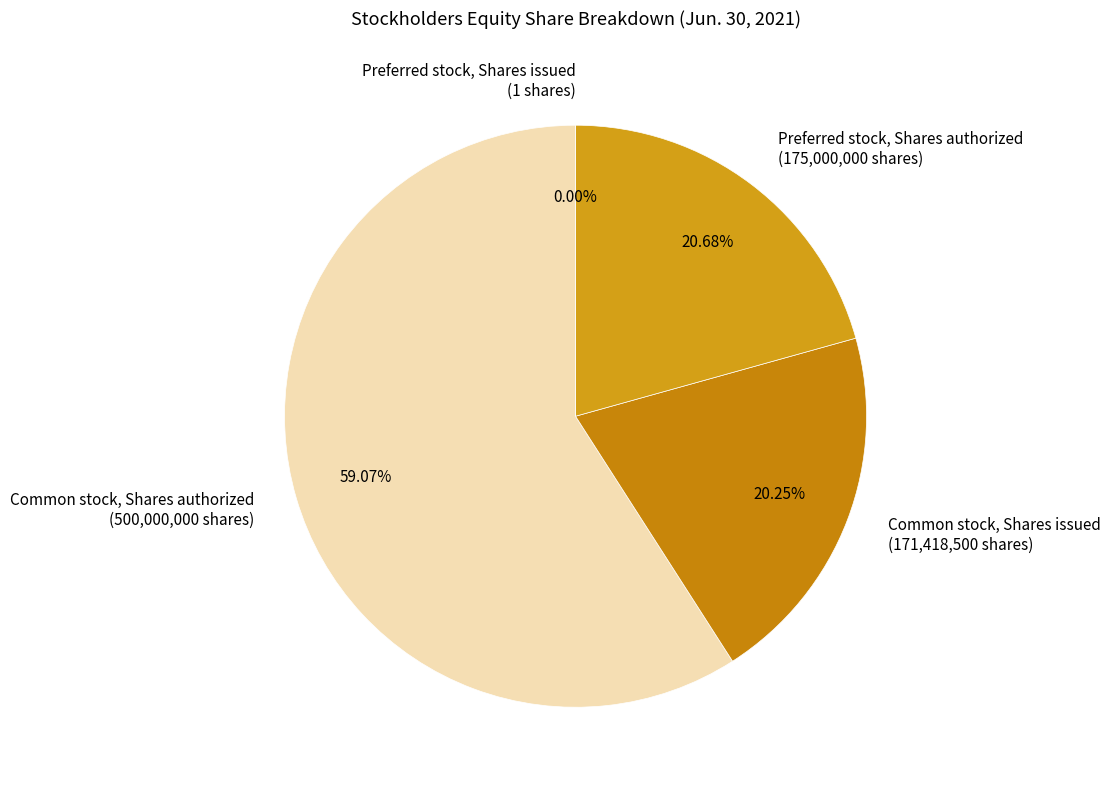

The Preferred stock, Shares authorized slice represents 21% of the pie. True or false?

True